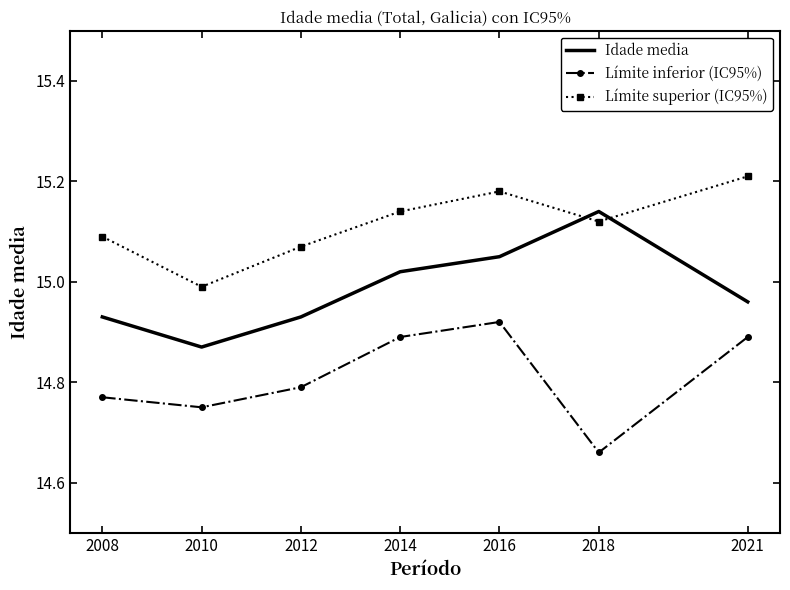

List the series in order of their peak value, lowest first.

Límite inferior (IC95%), Idade media, Límite superior (IC95%)